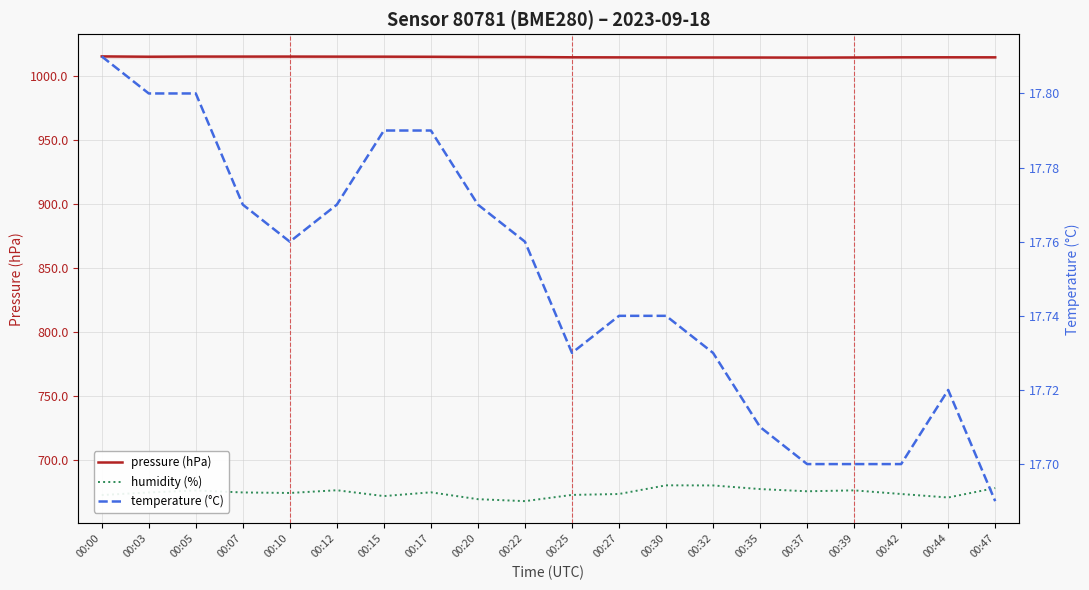

What is the lowest value of the pressure (hPa) series?

1014.6